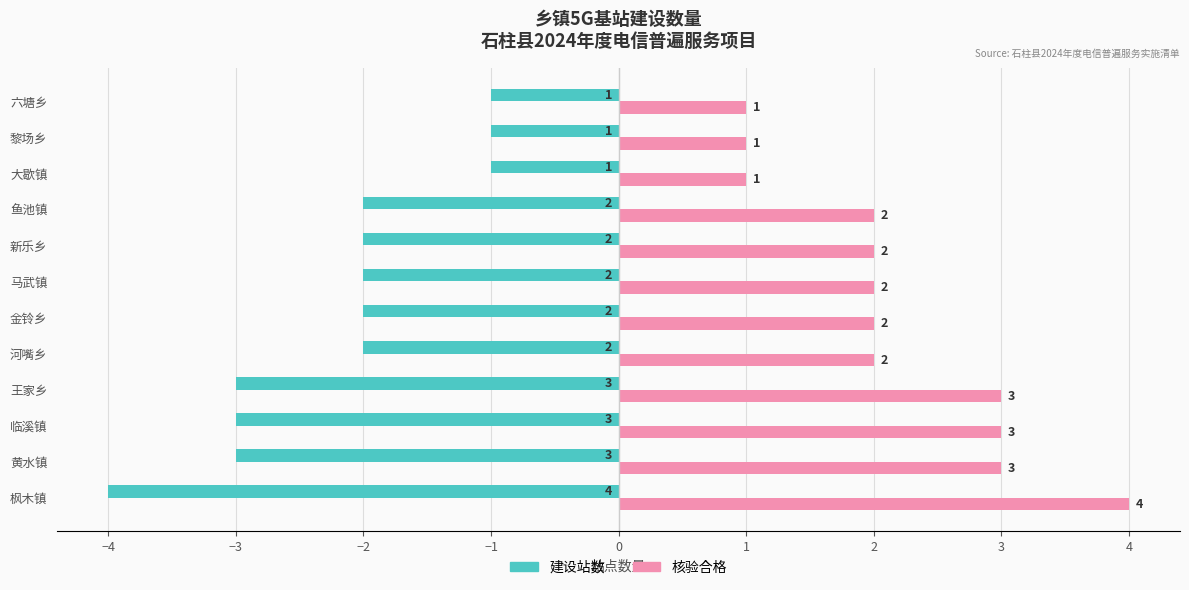

What is the maximum value shown in the chart?

4